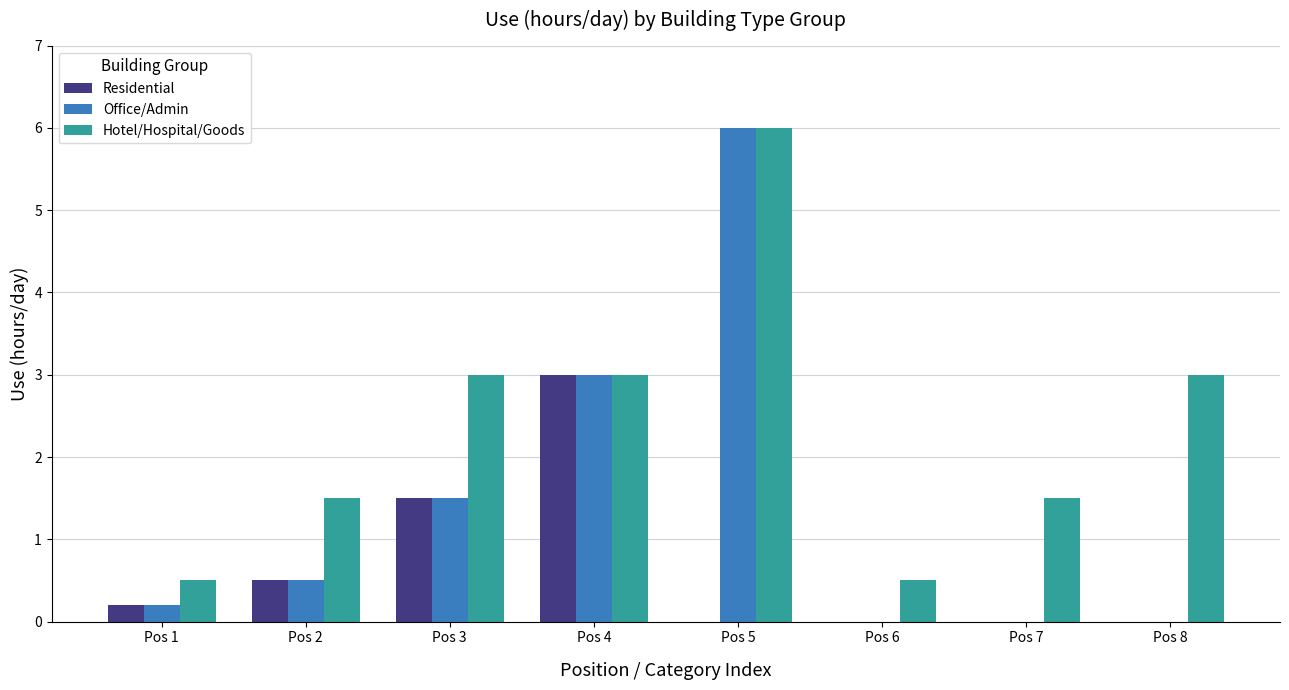

How many bars are there in each group?

3